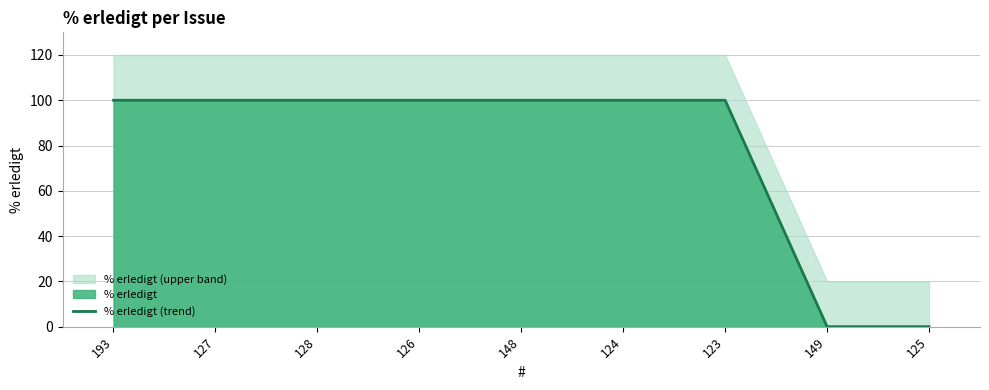

What is the change in value from 124 to 149?

-100